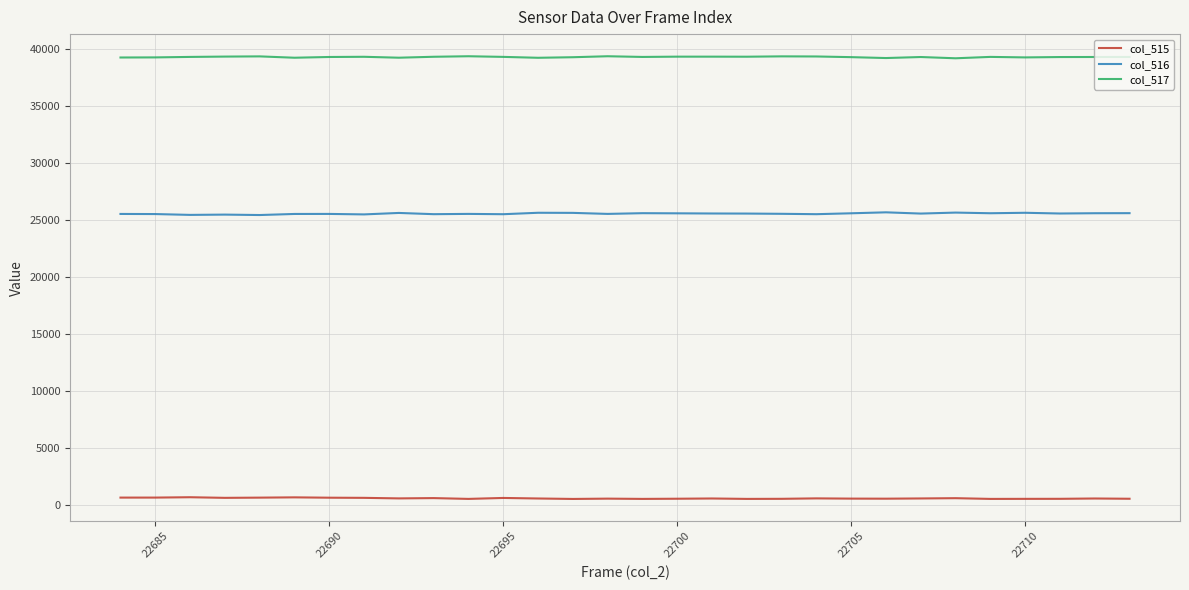

Rank the series by their maximum value, from lowest to highest.

col_515, col_516, col_517